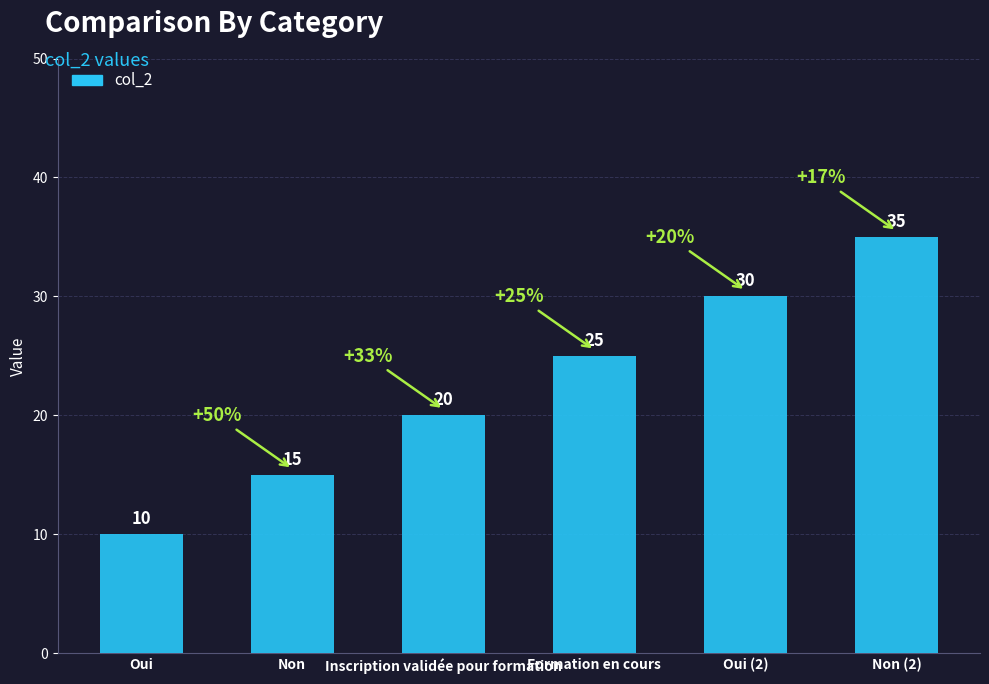

What is the value of the 3rd bar from the left?

20